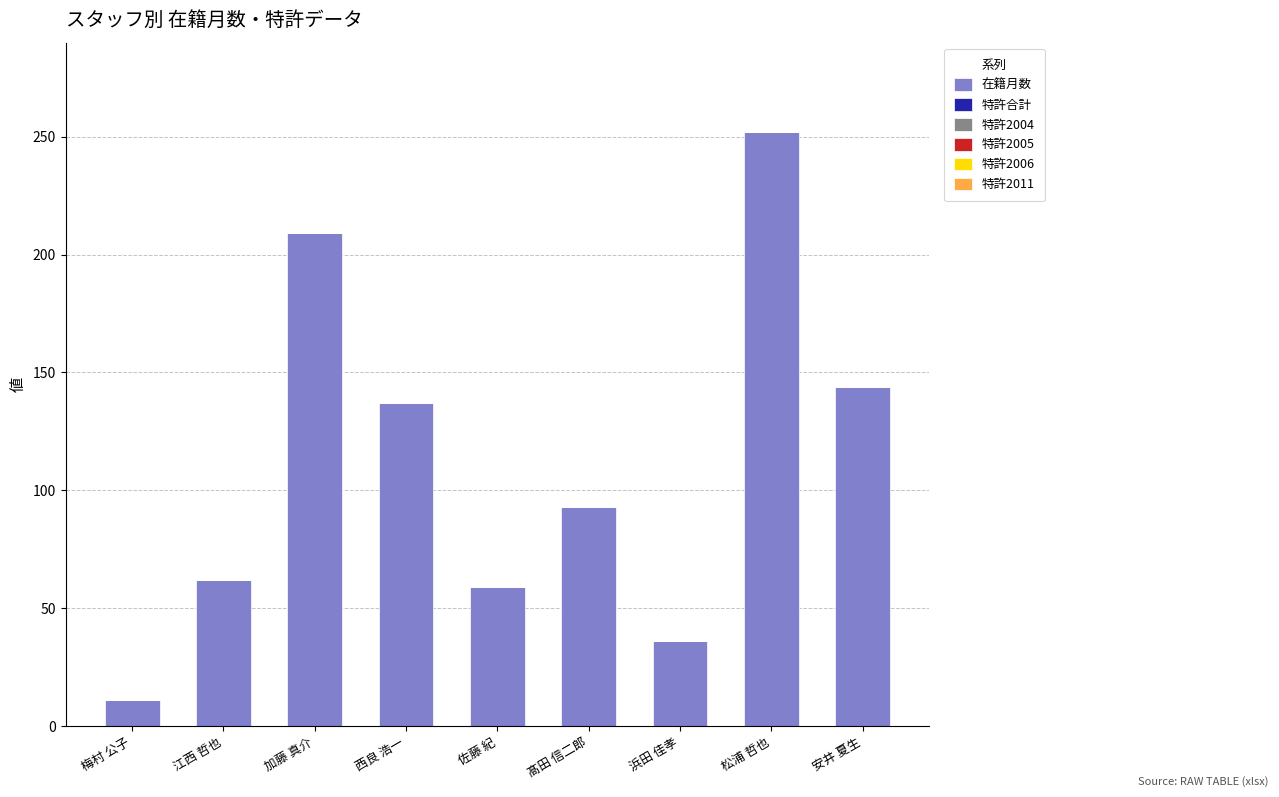

Approximately how many times larger is the value at 髙田 信二郎 compared to 梅村 公子?

8.5